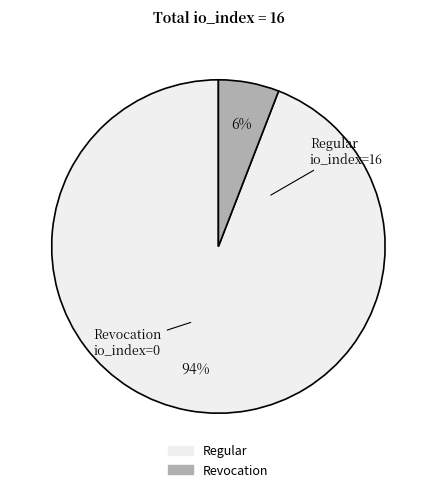

Which slice is the smallest?

Revocation